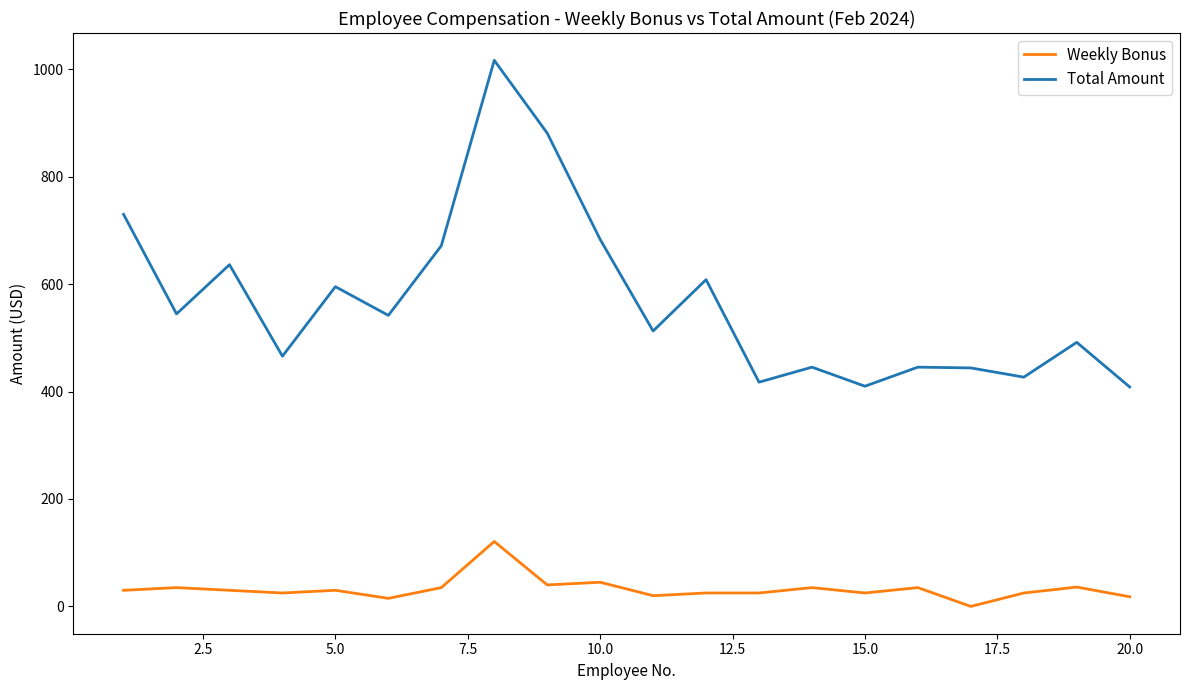

What is the difference between the maximum and minimum values in the Weekly Bonus series?

120.9